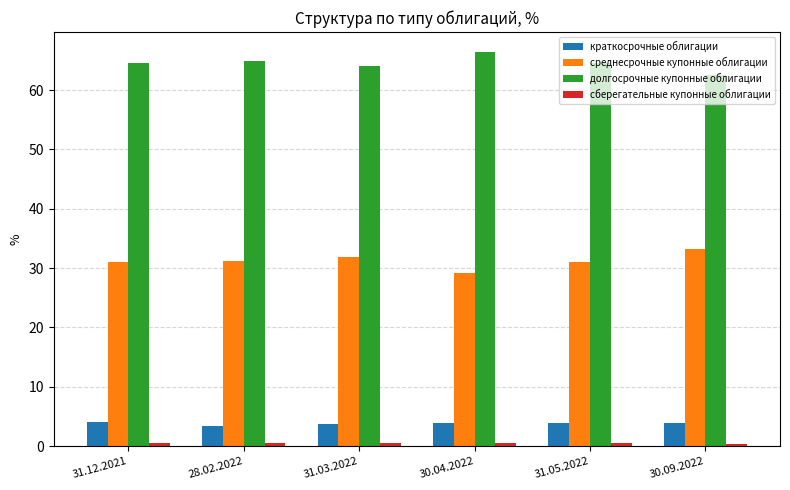

At how many categories does at least one series exceed 19?

6